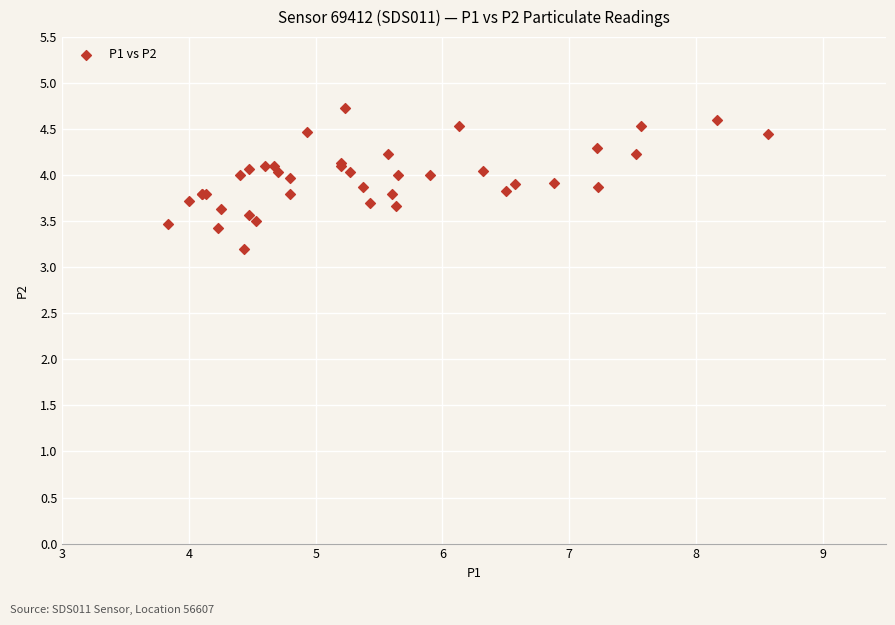

What Y value in the scatter plot is closest to 3?

3.2